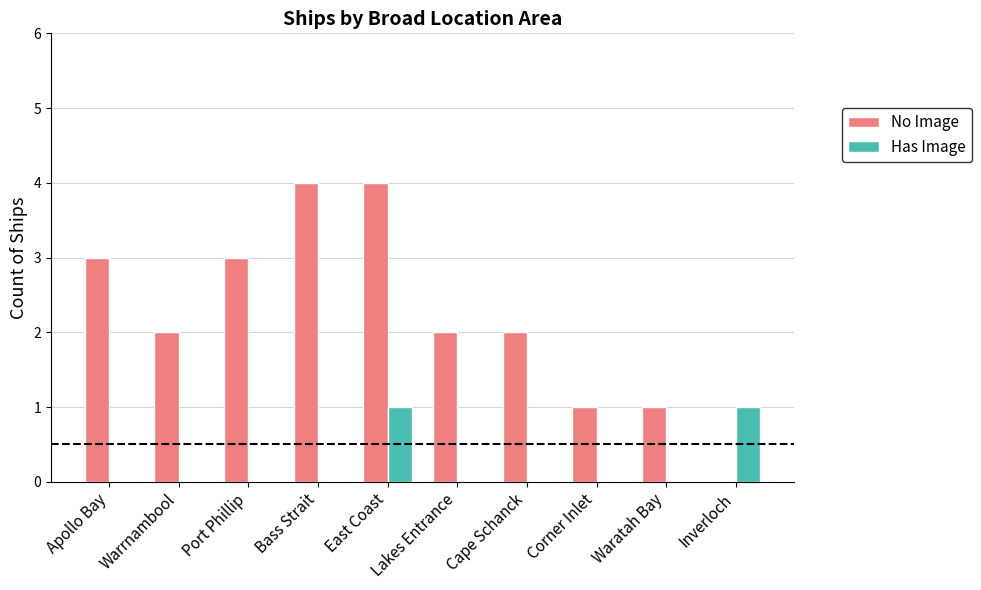

Is the value of Has Image at Inverloch greater than the value of No Image at Warrnambool?

No